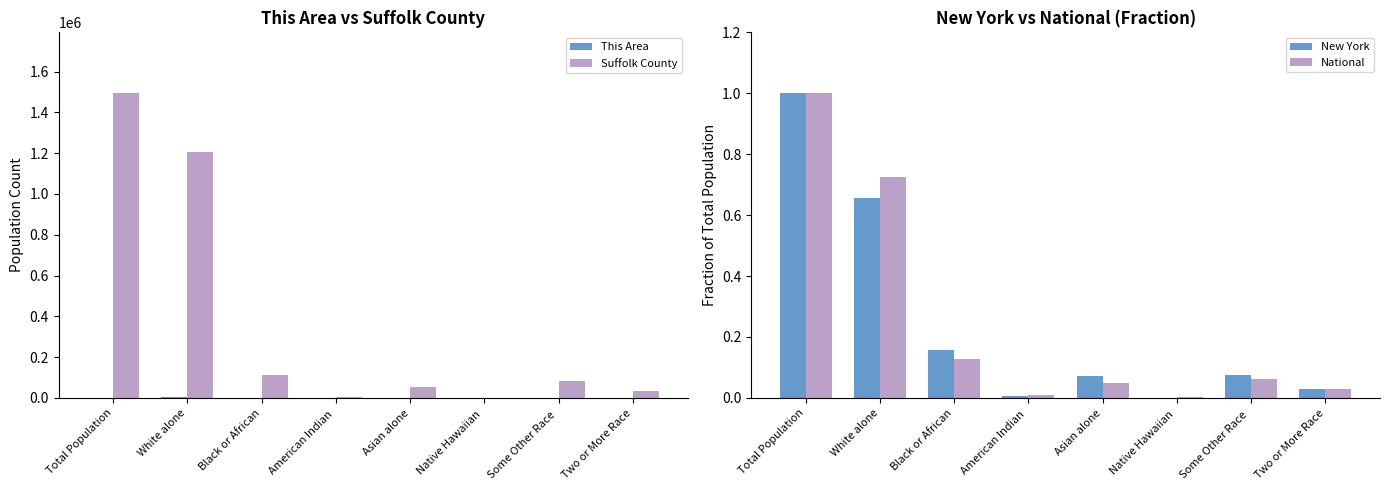

Is the value of New York at Total Population greater than the value of Suffolk County at White alone?

No